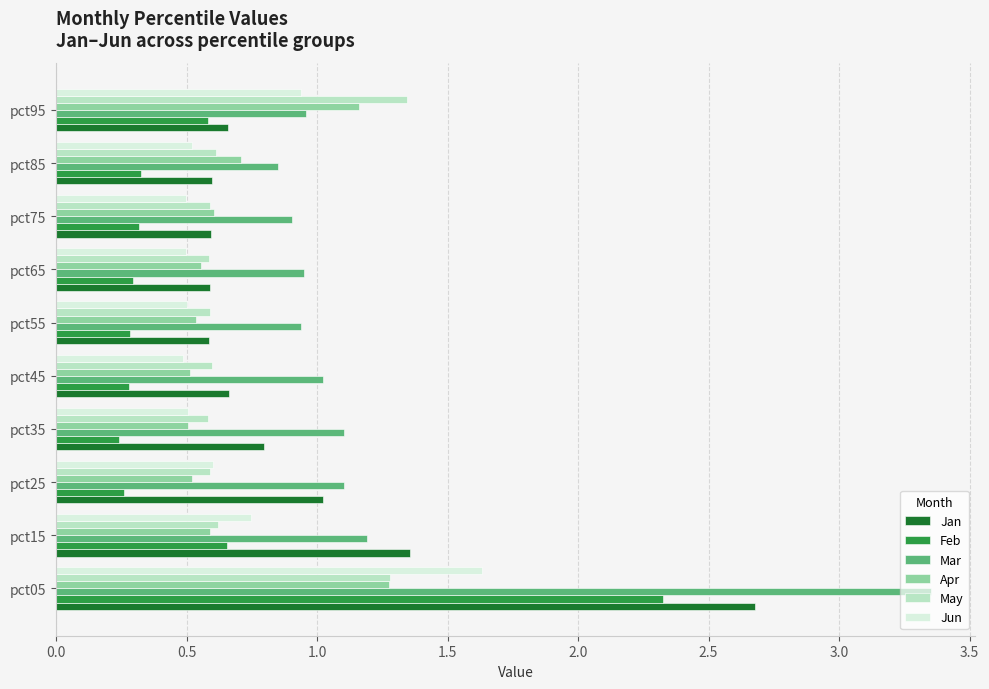

Between pct05 and pct75, which series saw the biggest shift?

Mar